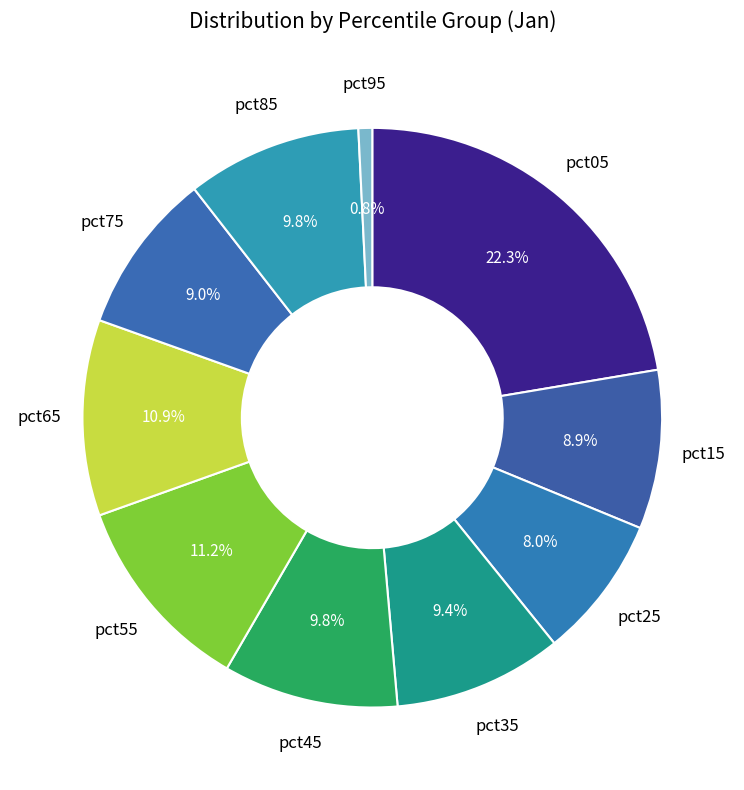

Is there a majority slice in this chart?

No